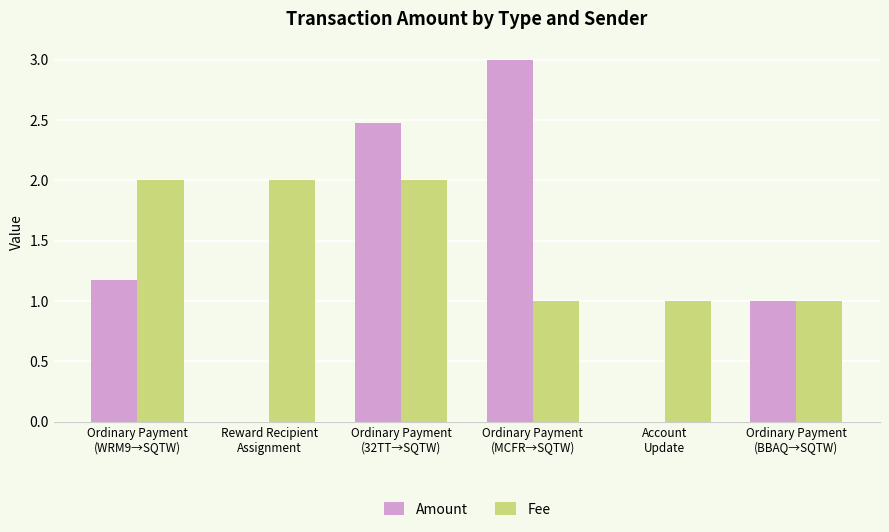

What is the maximum value for Fee?

2.0